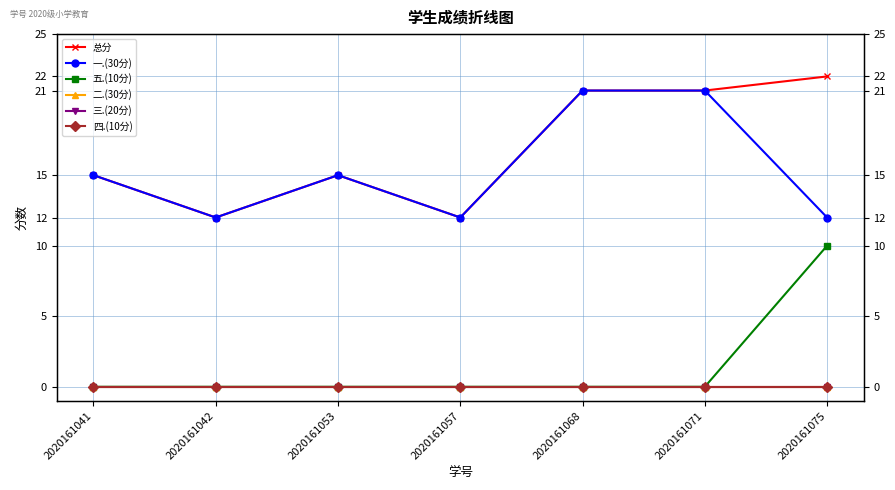

What is the approximate value of 一.(30分) at 2020161075?

12